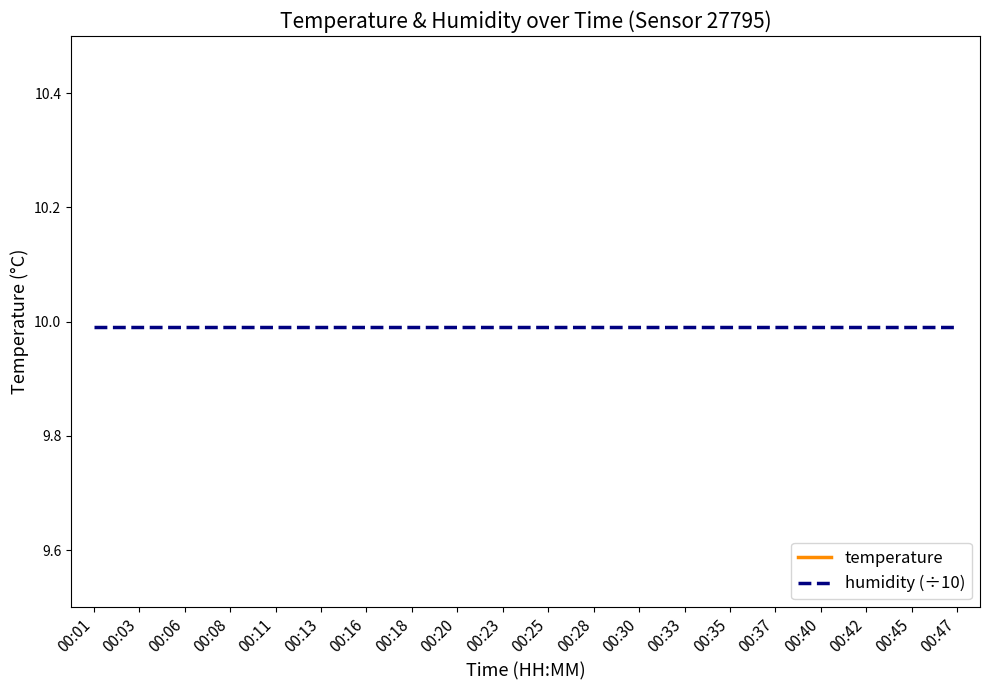

Does the chart display data point markers on the line(s)?

No